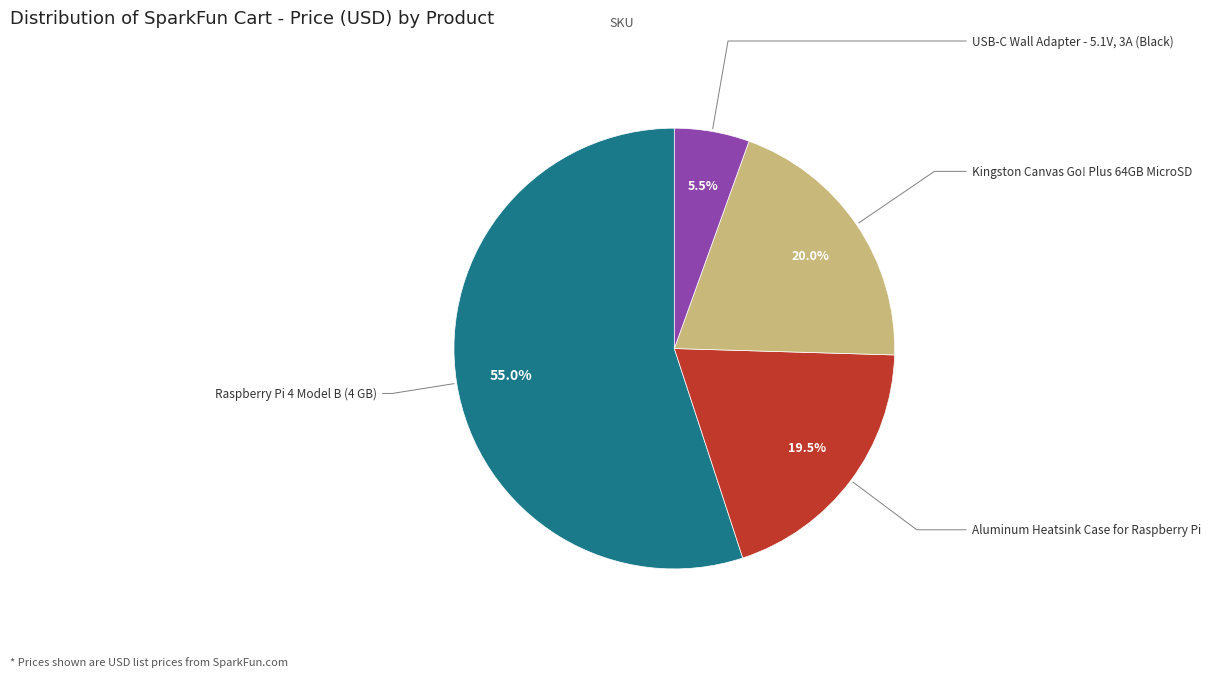

Is there any slice that represents more than half of the pie?

Yes